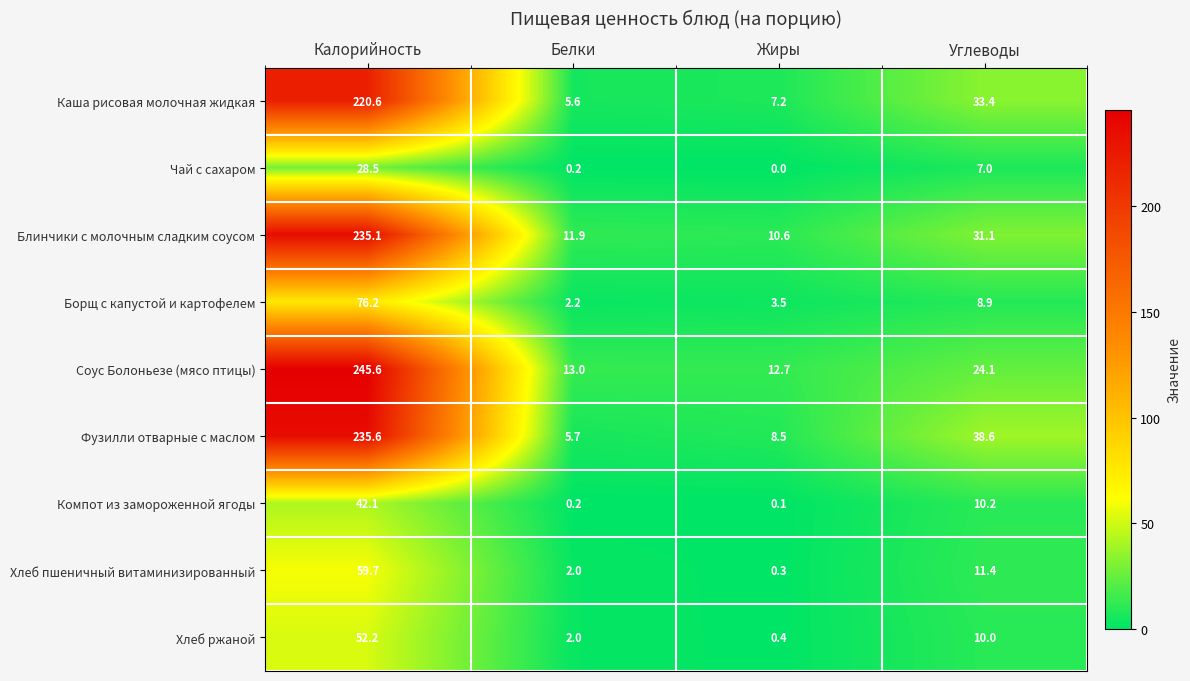

Between Калорийность and Белки, which series saw the biggest shift?

Соус Болоньезе (мясо птицы)